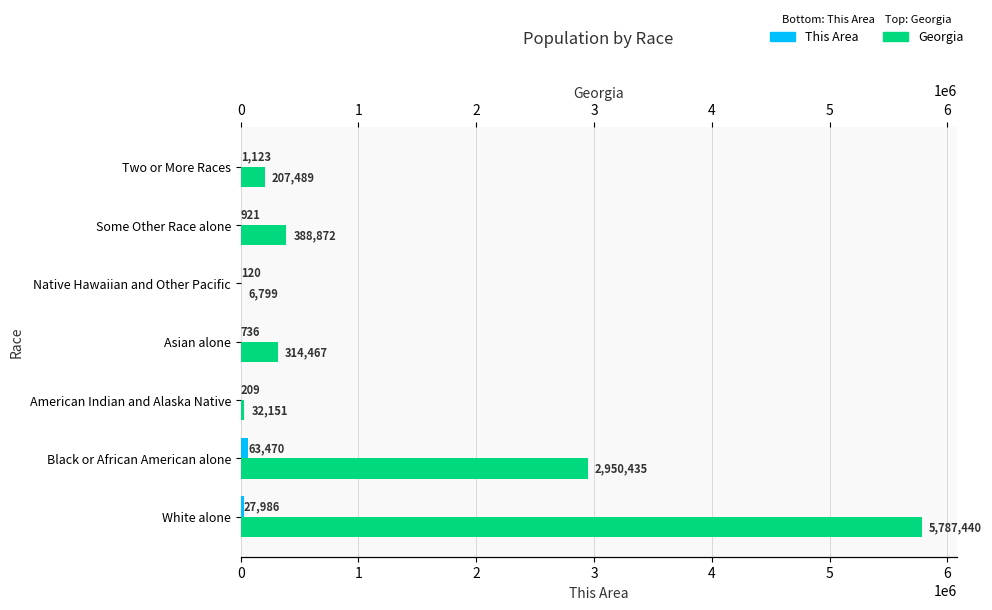

How many values in the Georgia series exceed 314467?

3